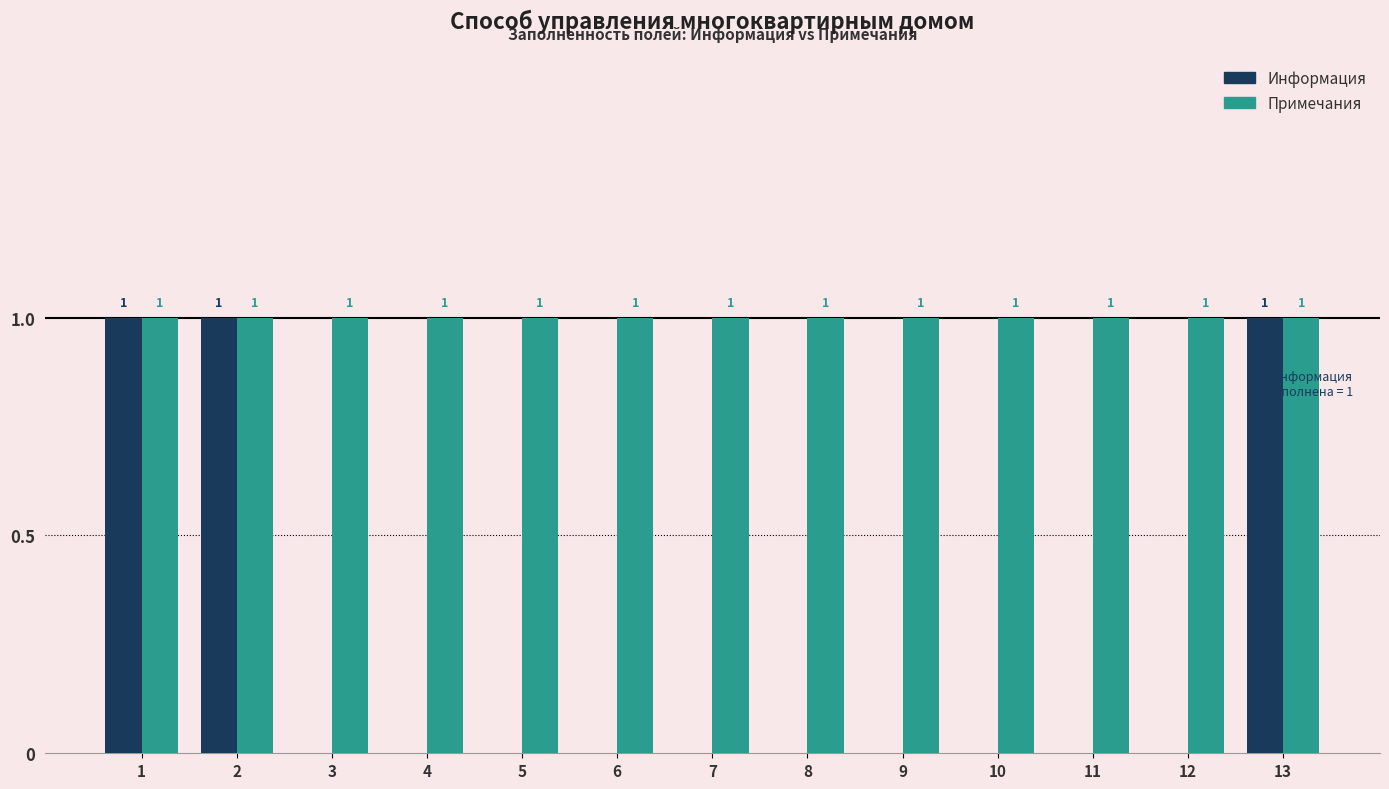

What are all the series names shown in the legend?

Информация, Примечания